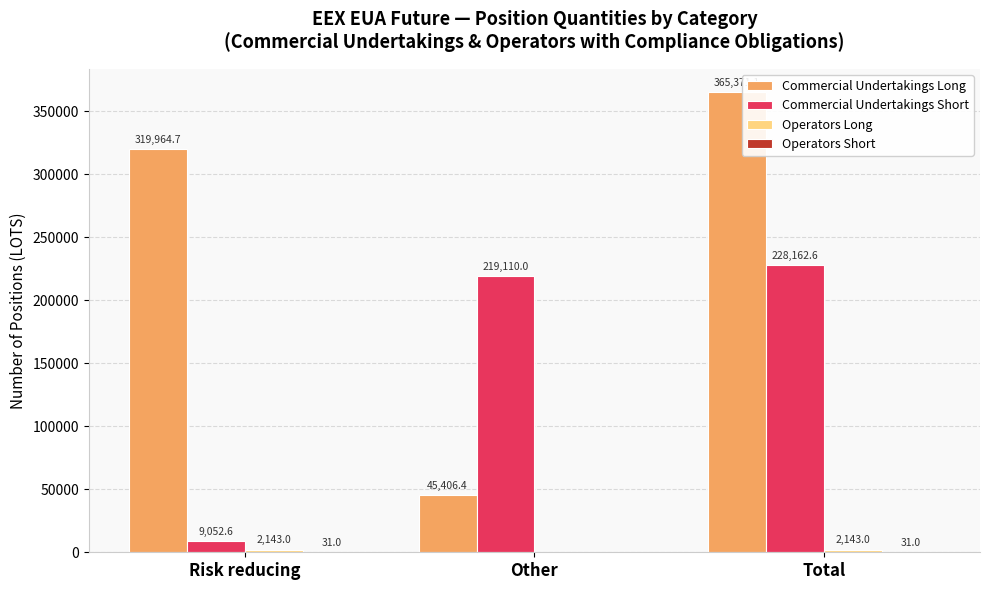

Which series changed the most between Risk reducing and Total?

Commercial Undertakings Short